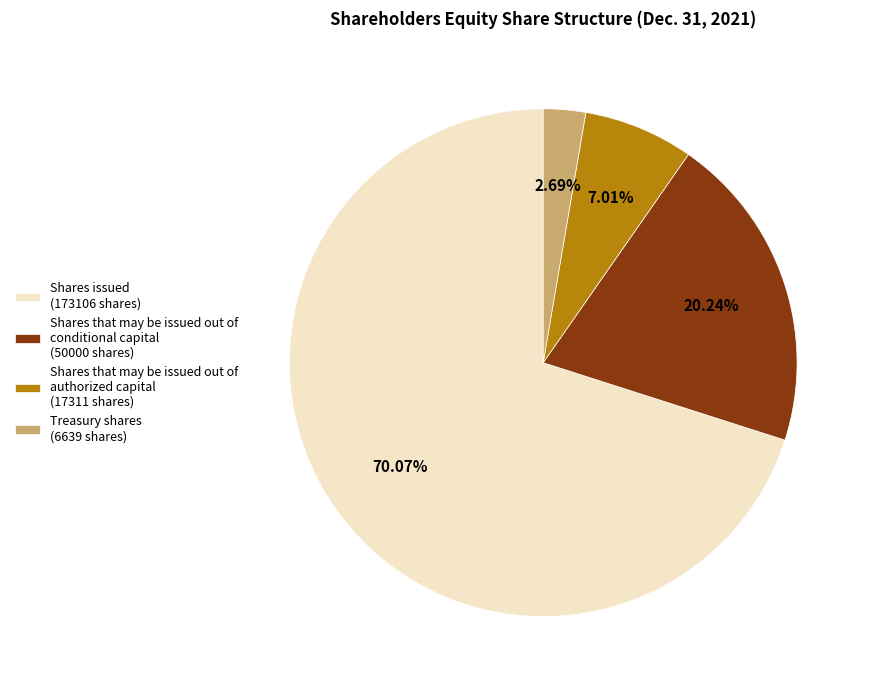

Approximately how many times larger is the value at Shares that may be issued out of conditional capital (50000 shares) compared to Shares issued (173106 shares)?

0.3